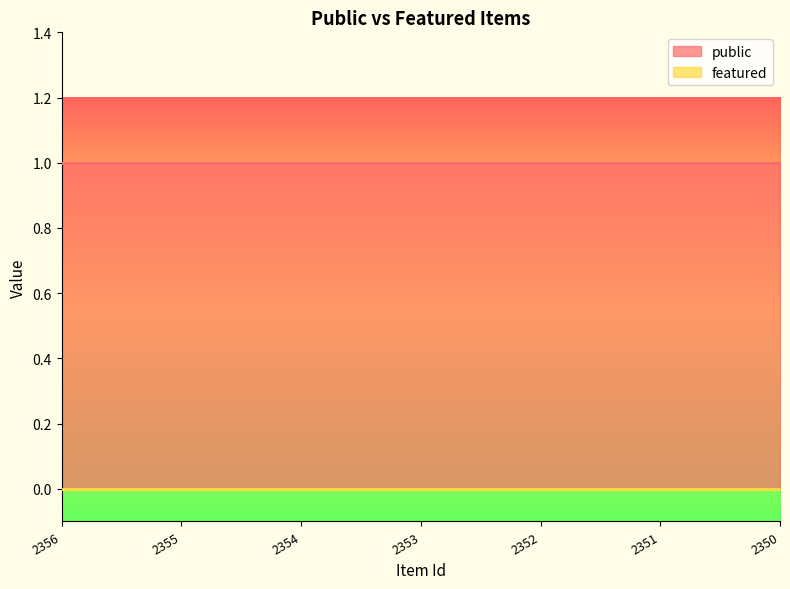

List the series in order of their peak value, lowest first.

featured, public